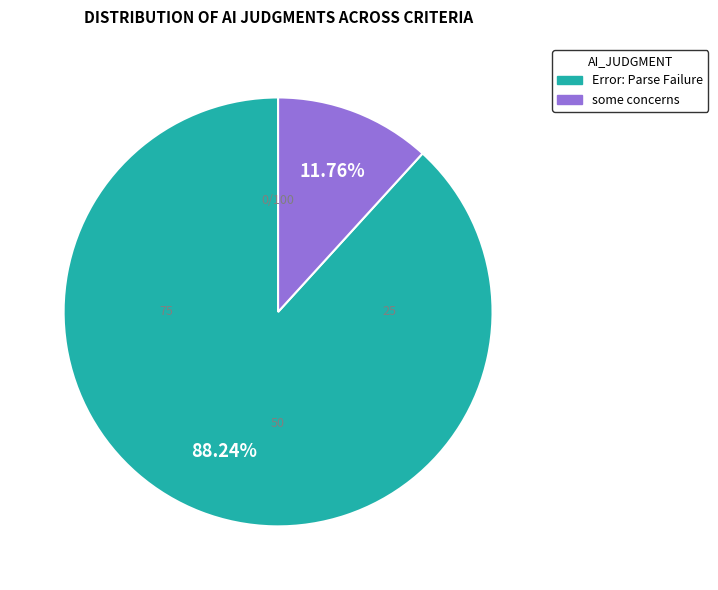

What percentage is NOT represented by some concerns?

88.2%